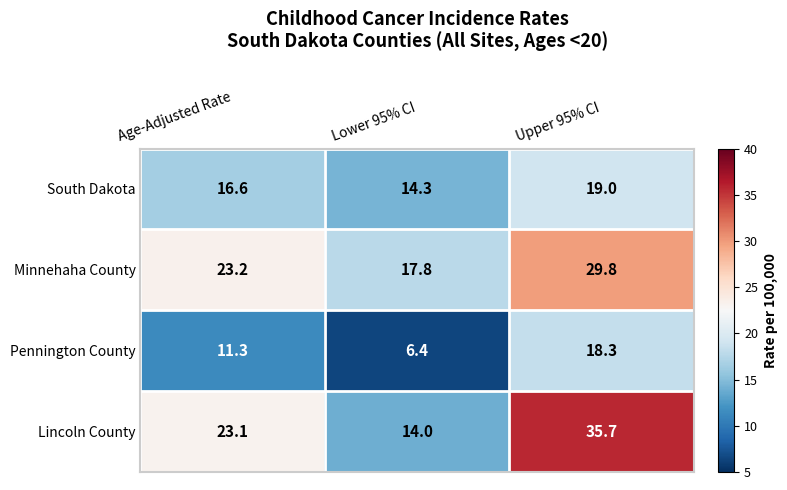

Which category has the lowest value in the Pennington County series?

Lower 95% CI